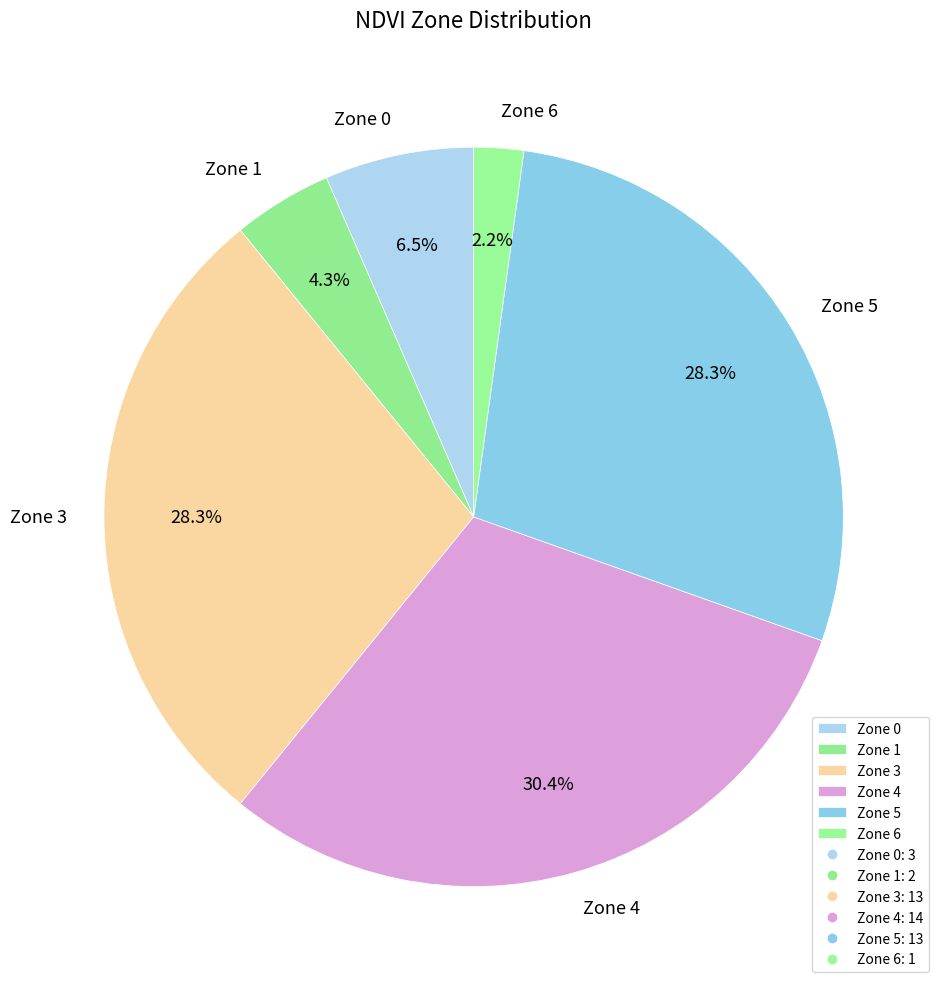

Combined, do Zone 4 and Zone 3 account for over 50%?

Yes